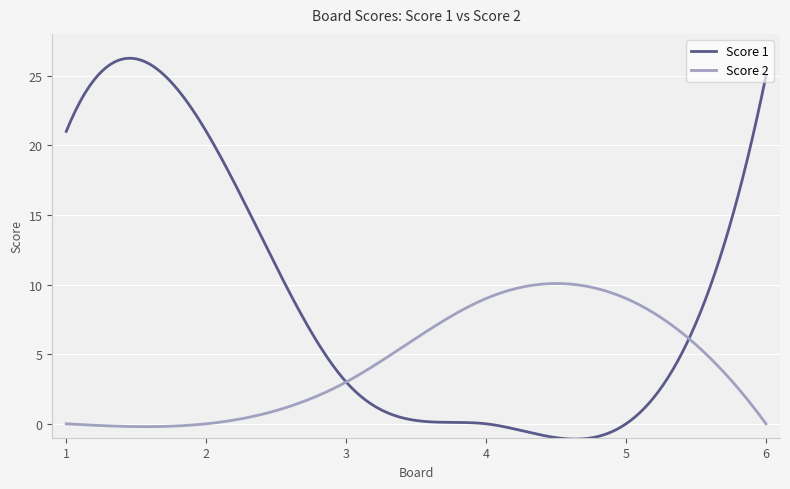

Which series has the largest range (max minus min)?

Score 1